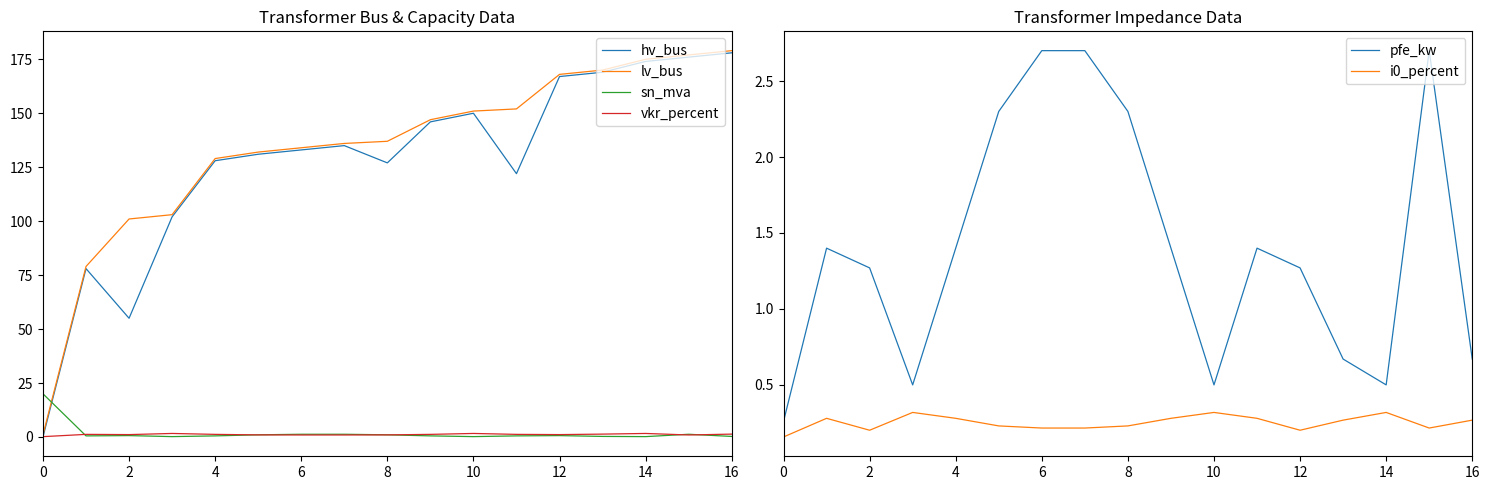

Which series has the largest total across all categories?

lv_bus